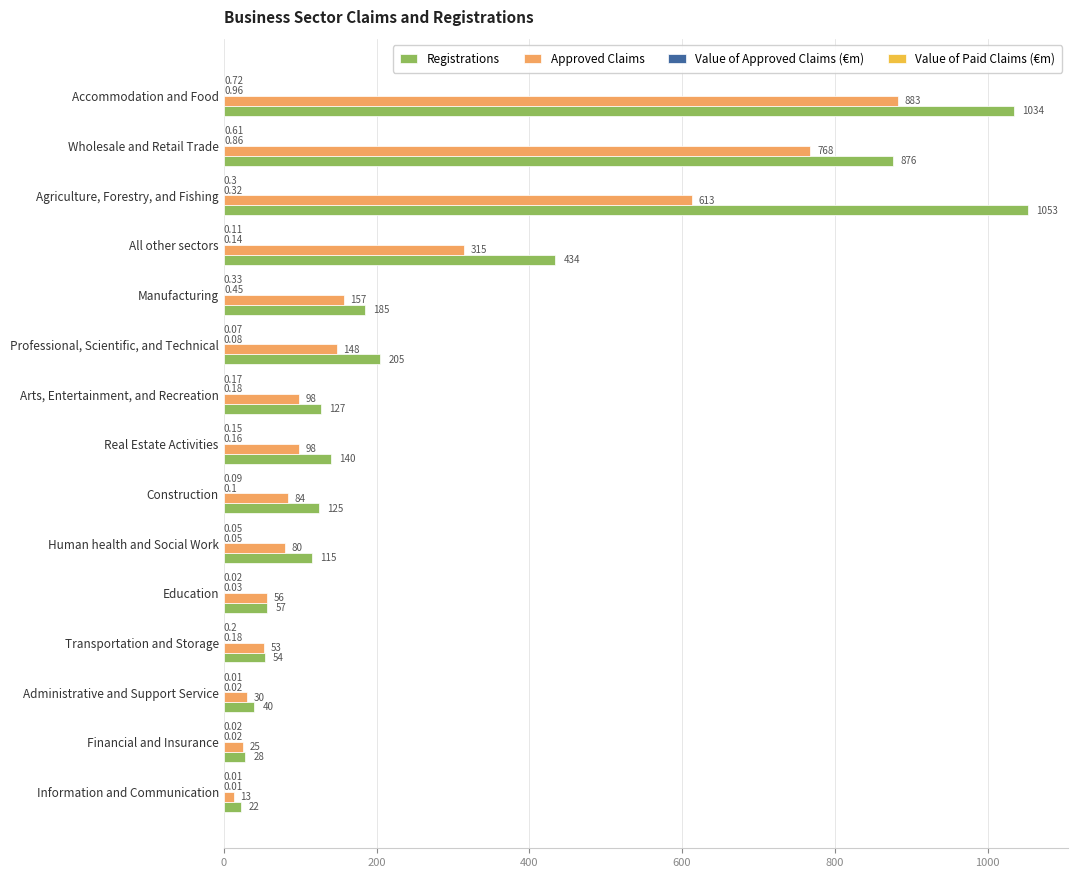

Between Transportation and Storage and Human health and Social Work, which series saw the biggest shift?

Registrations